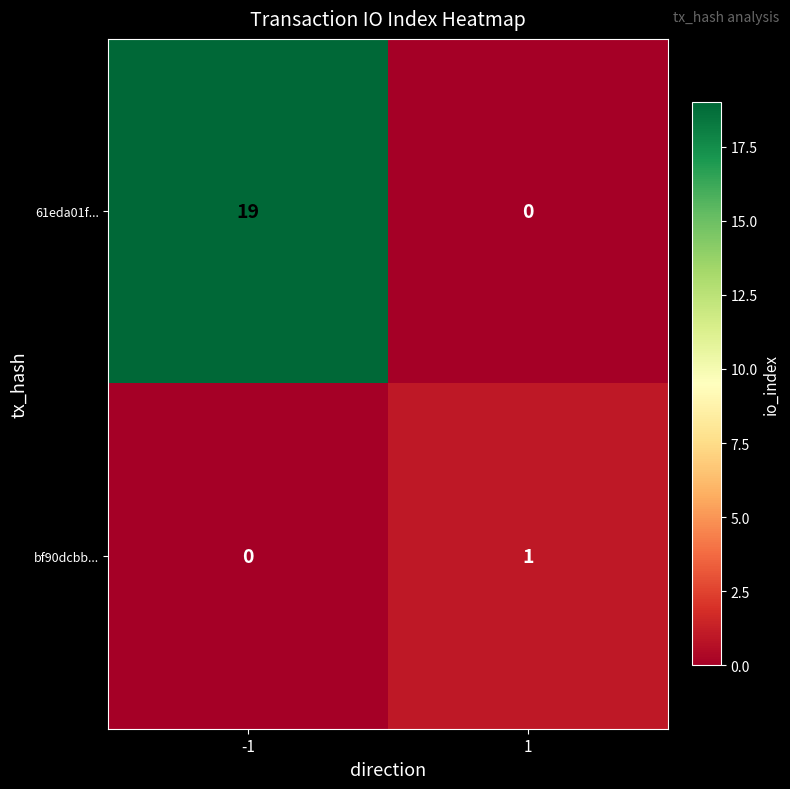

At 1, list the series in order from smallest to largest.

61eda01f..., bf90dcbb...